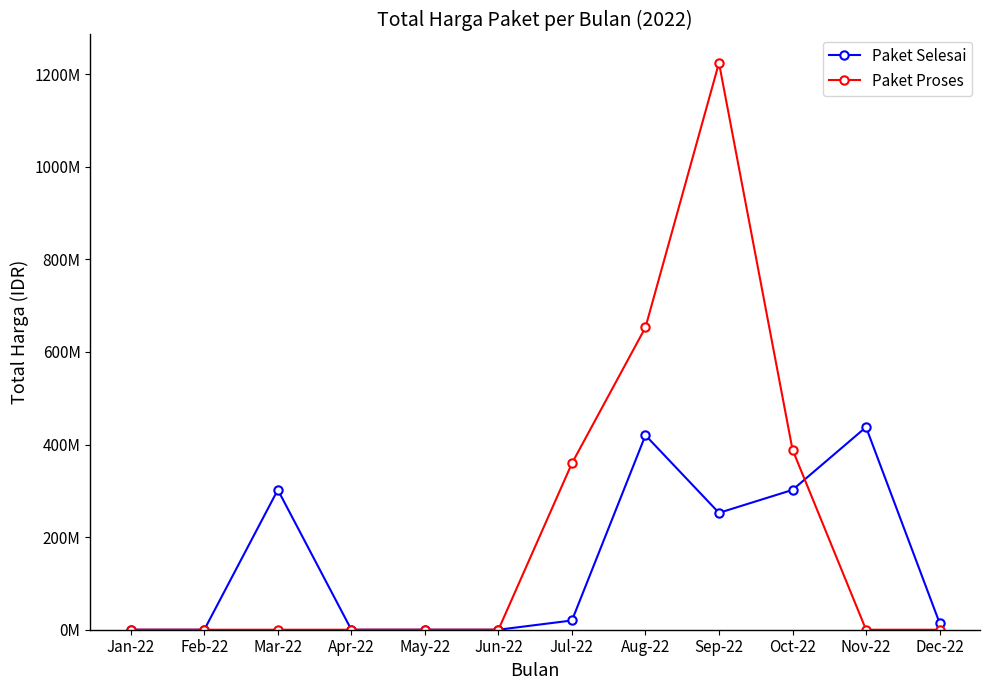

Does the chart have visible grid lines?

No